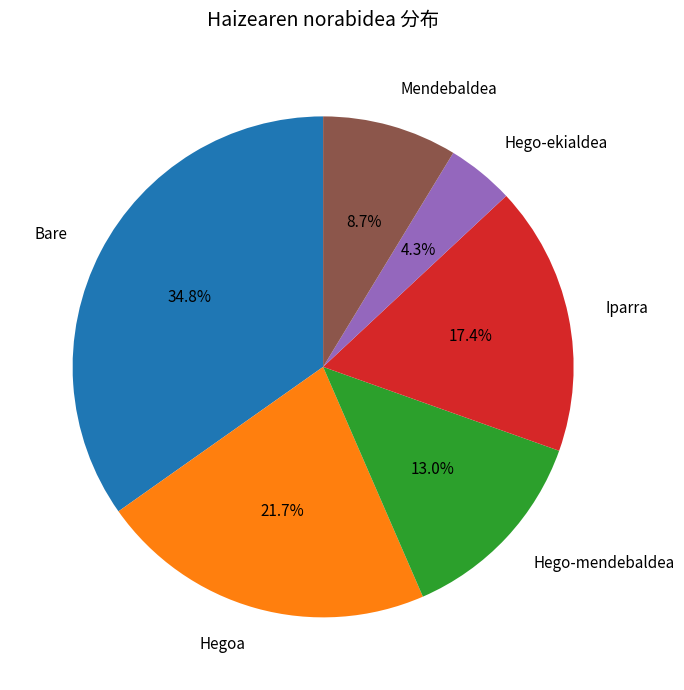

Which category has the smallest portion of the pie?

Hego-ekialdea